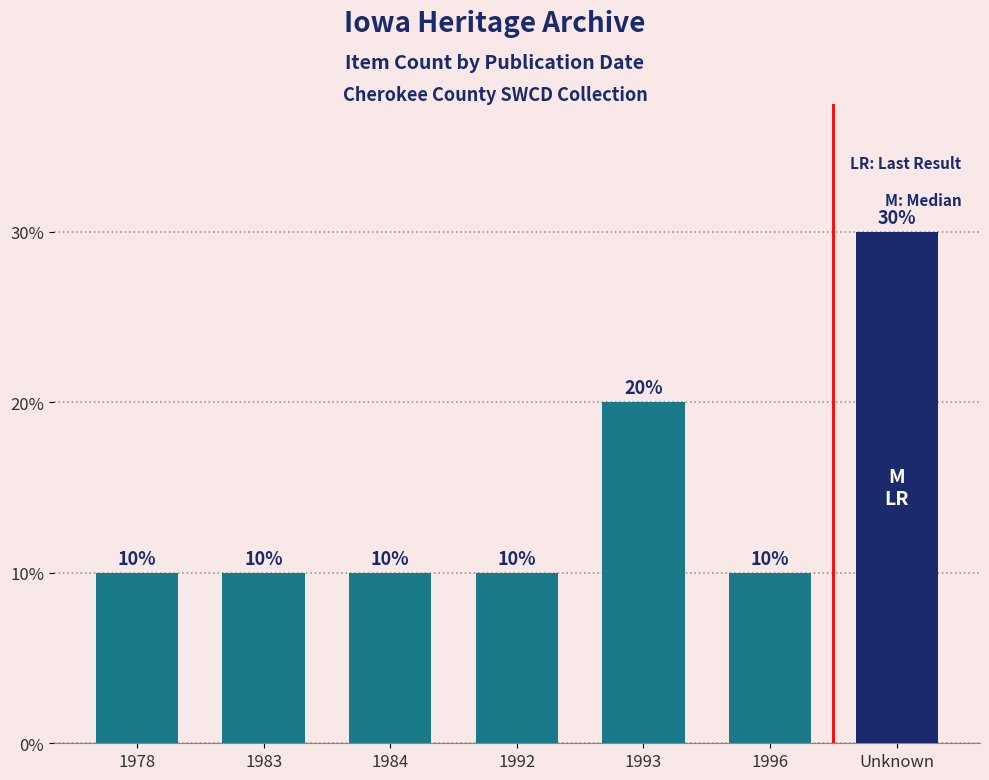

What is the value of the 2nd bar from the left?

10